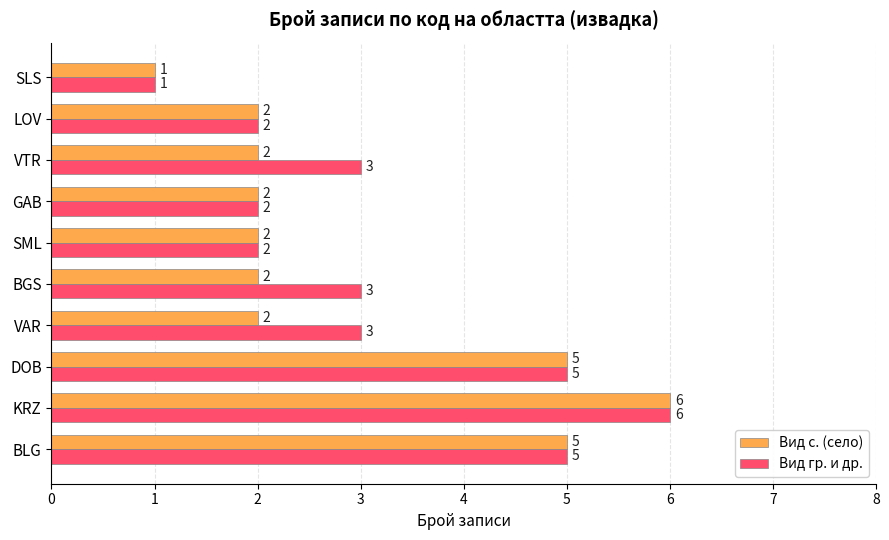

How many distinct data groups are displayed?

2